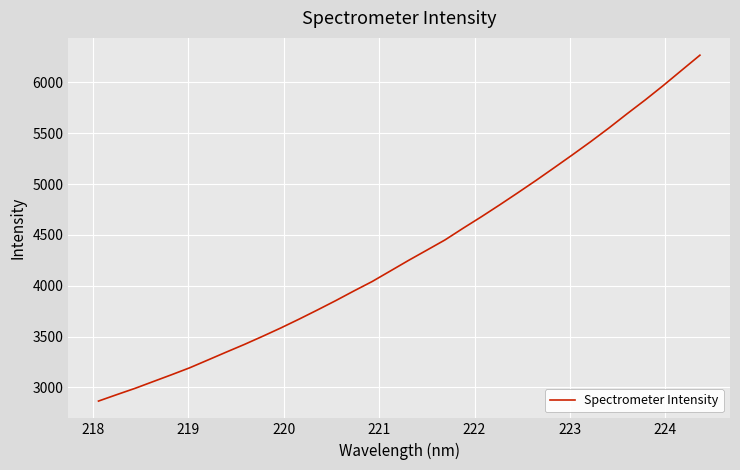

What is the greatest value displayed?

6267.7